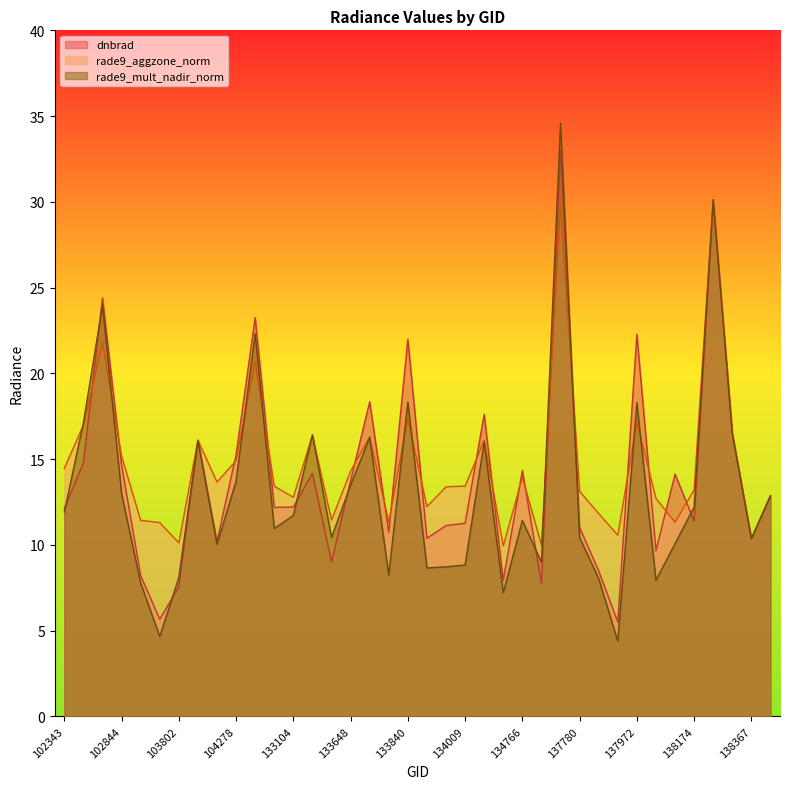

What are all the series names shown in the legend?

dnbrad, rade9_aggzone_norm, rade9_mult_nadir_norm